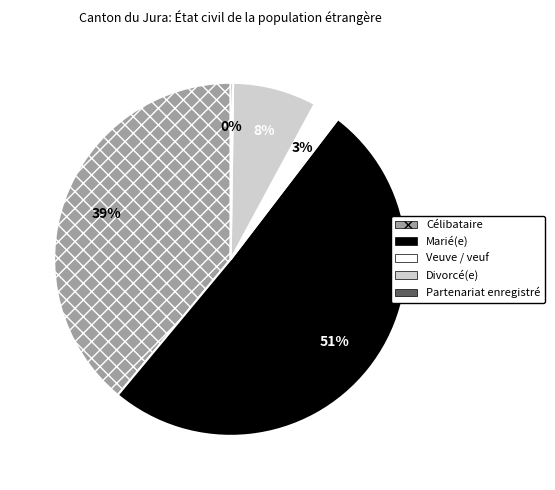

To the nearest percent, what is the difference between the largest and smallest slice percentages?

50%